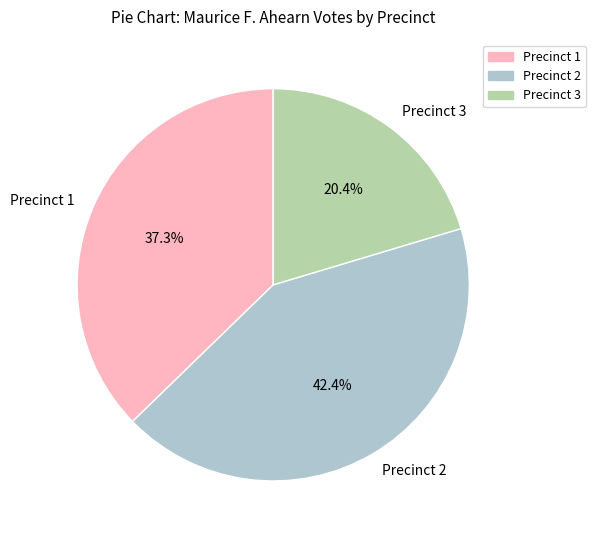

Does Precinct 3 account for over 50% of the chart?

No